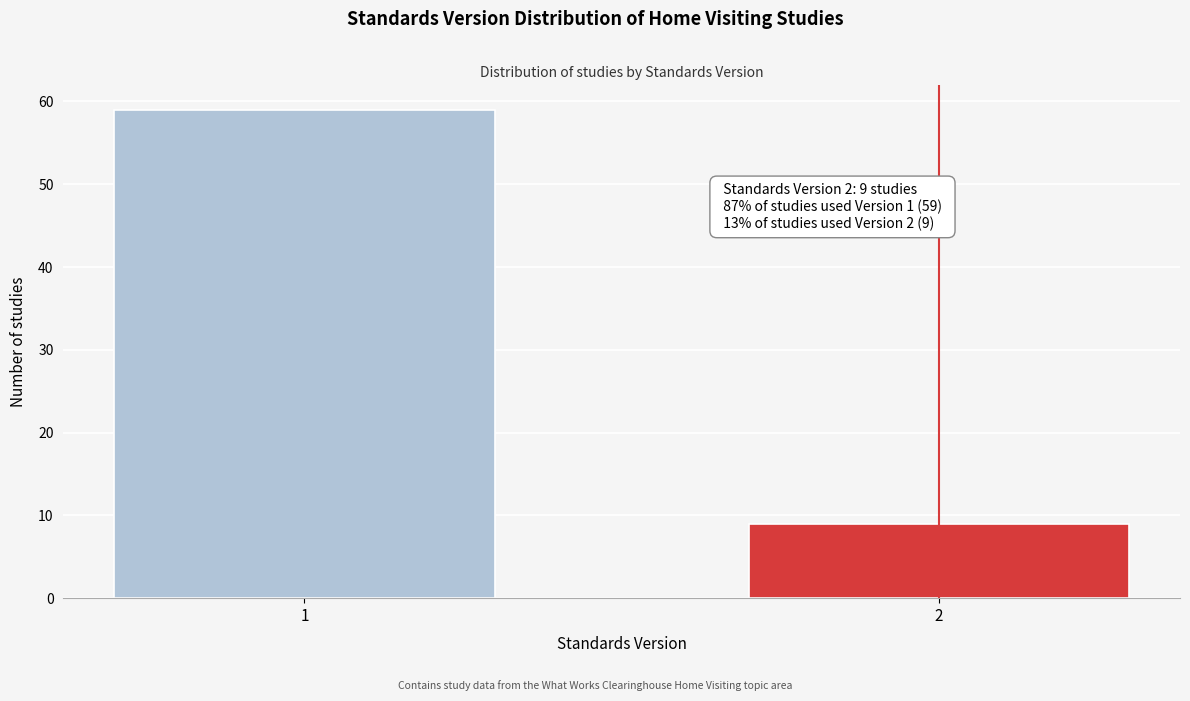

Reading left to right, list all the values displayed in this chart.

59	9